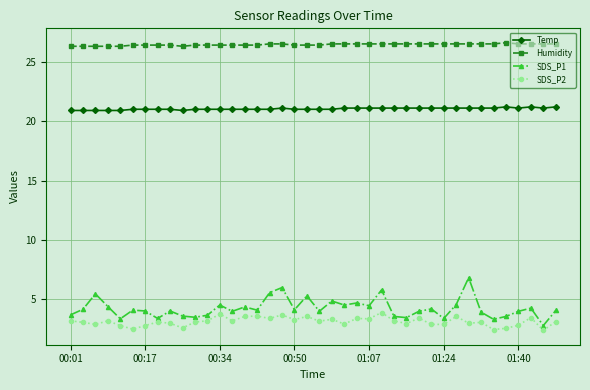

List the series in order of their peak value, lowest first.

SDS_P2, SDS_P1, Temp, Humidity